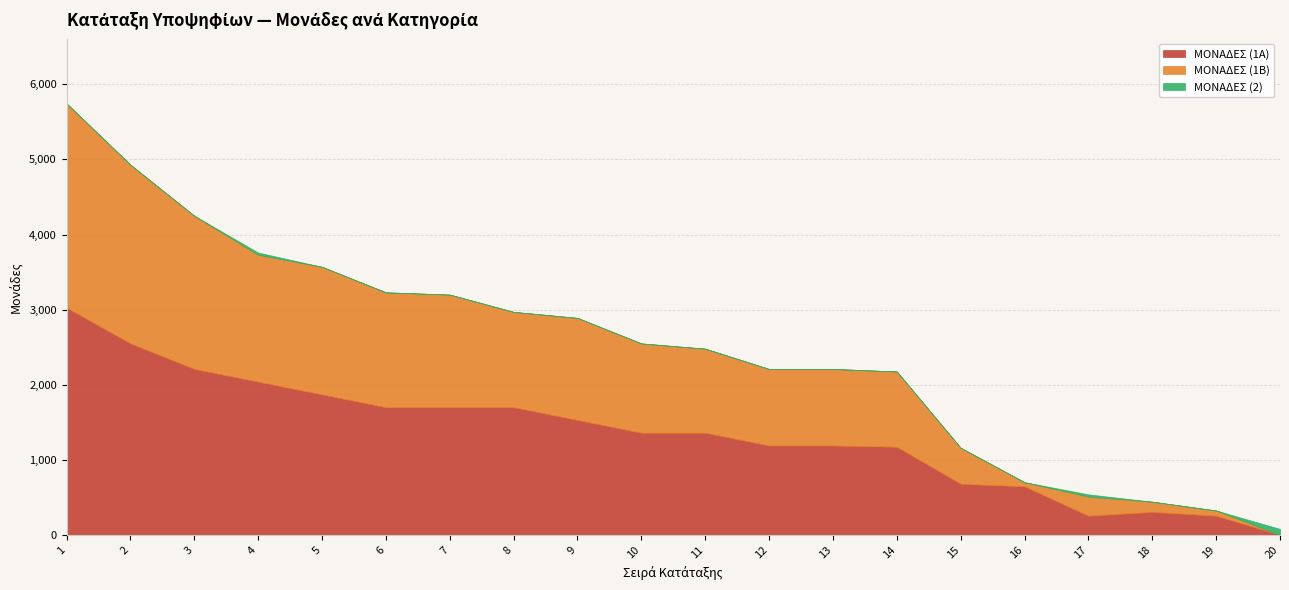

What is the value of the ΜΟΝΑΔΕΣ (1Β) point at the 5th from the left?

1700